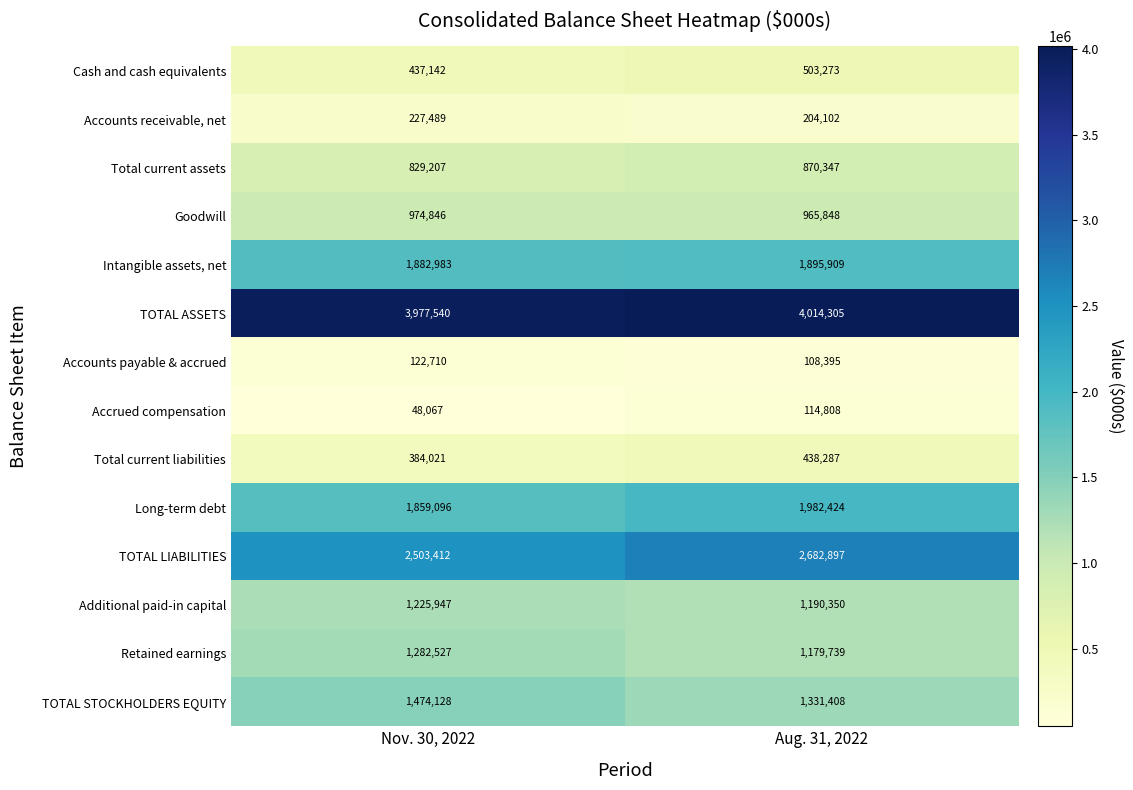

At which label is Cash and cash equivalents closest to 470207?

Nov. 30, 2022